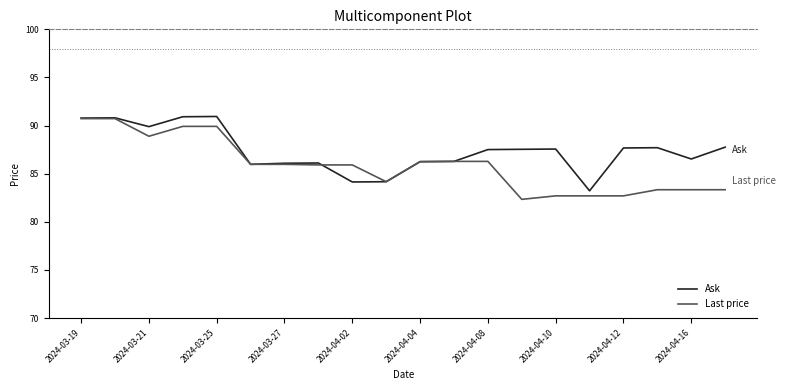

Which series has the largest total across all categories?

Ask